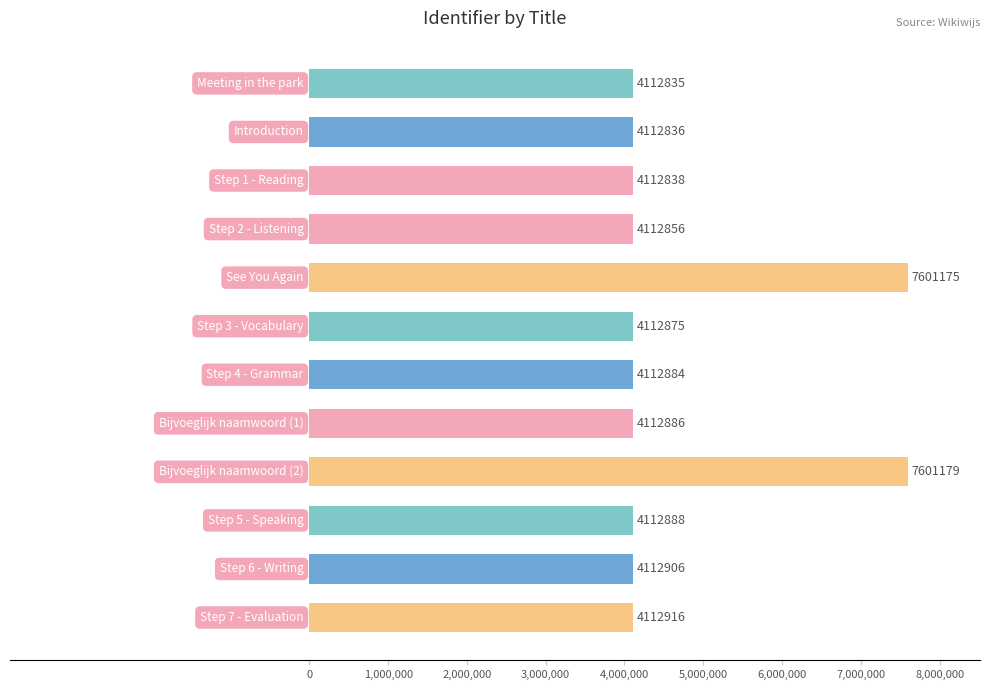

What is the greatest value displayed?

7601179